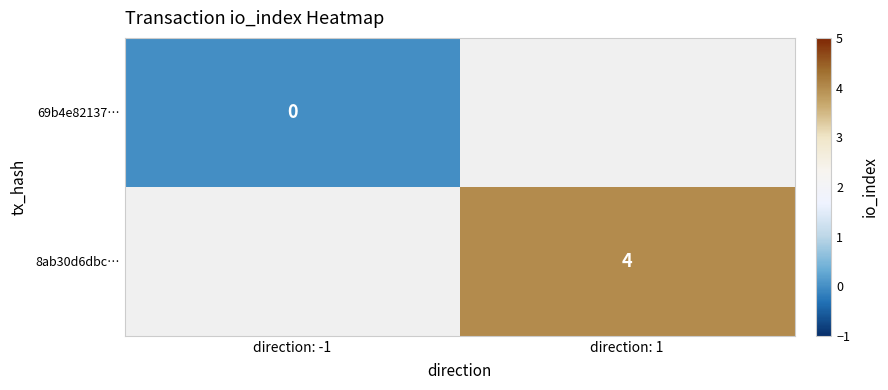

At how many categories does at least one series exceed 2?

1